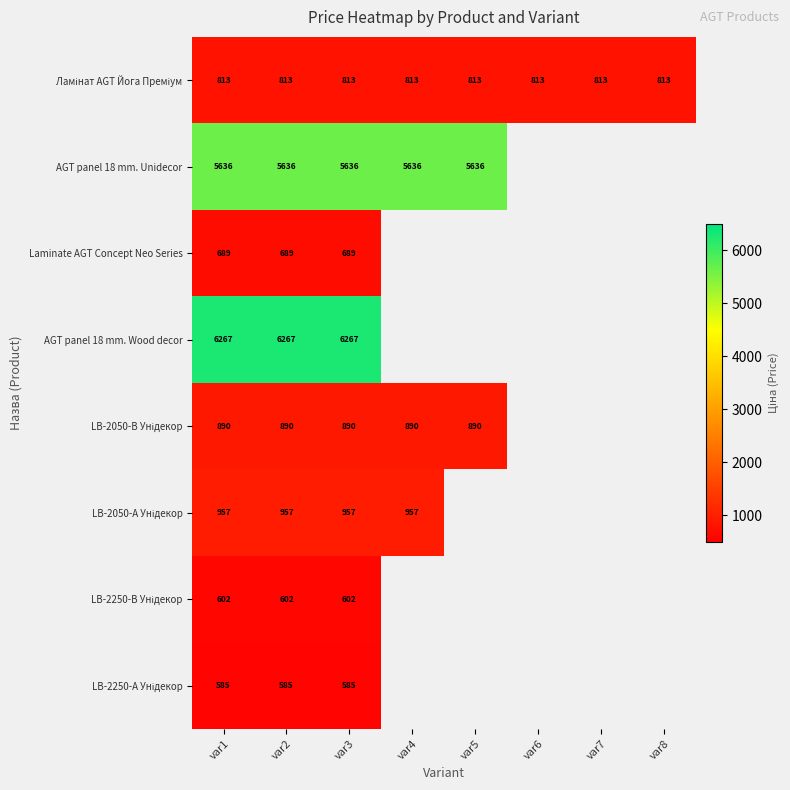

What is the total value across all series at var3?

16439